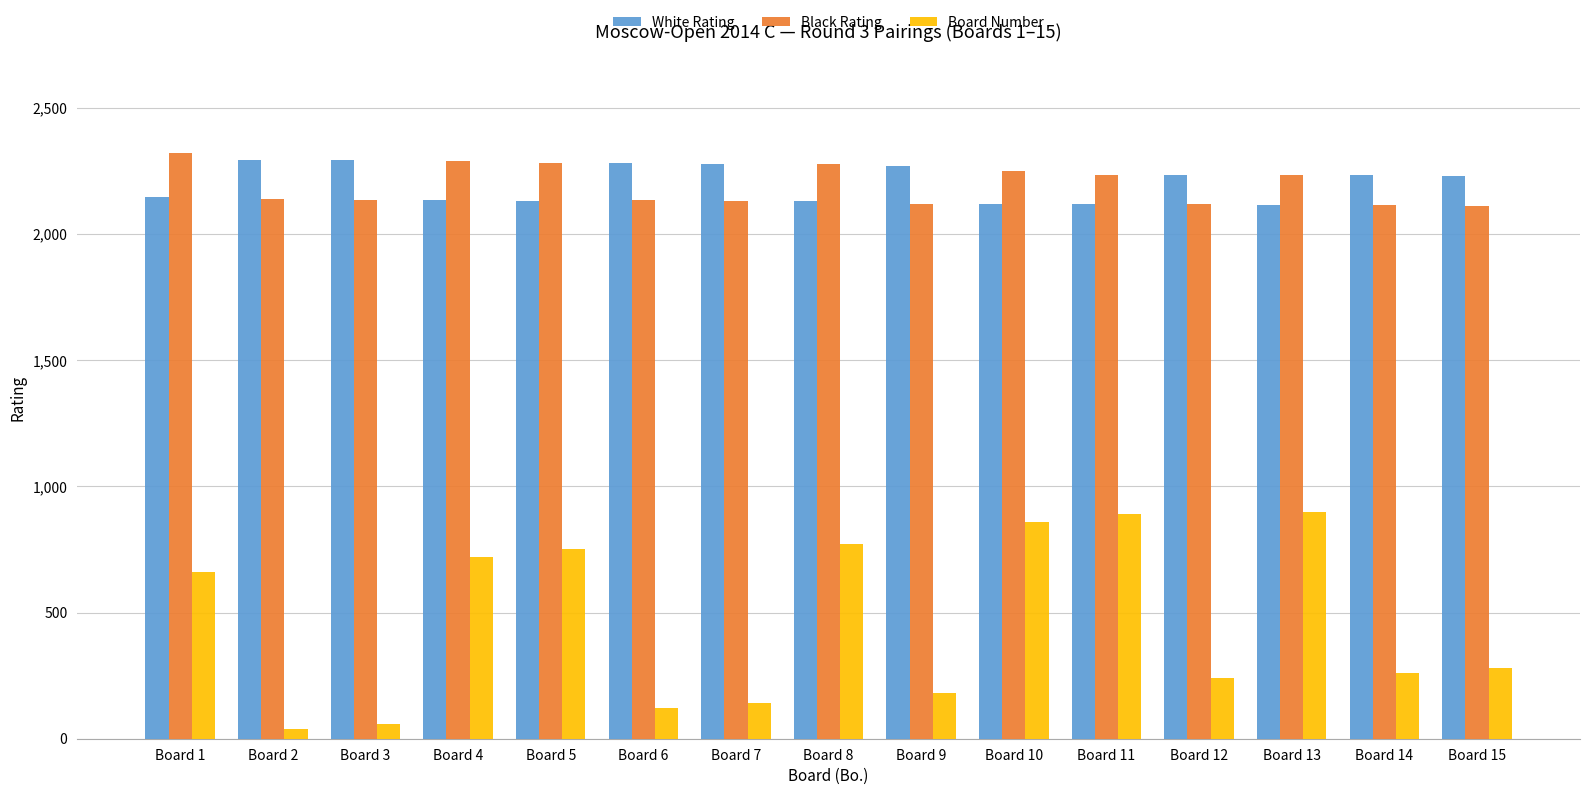

What is the difference between the highest and lowest values at Board 3?

2233